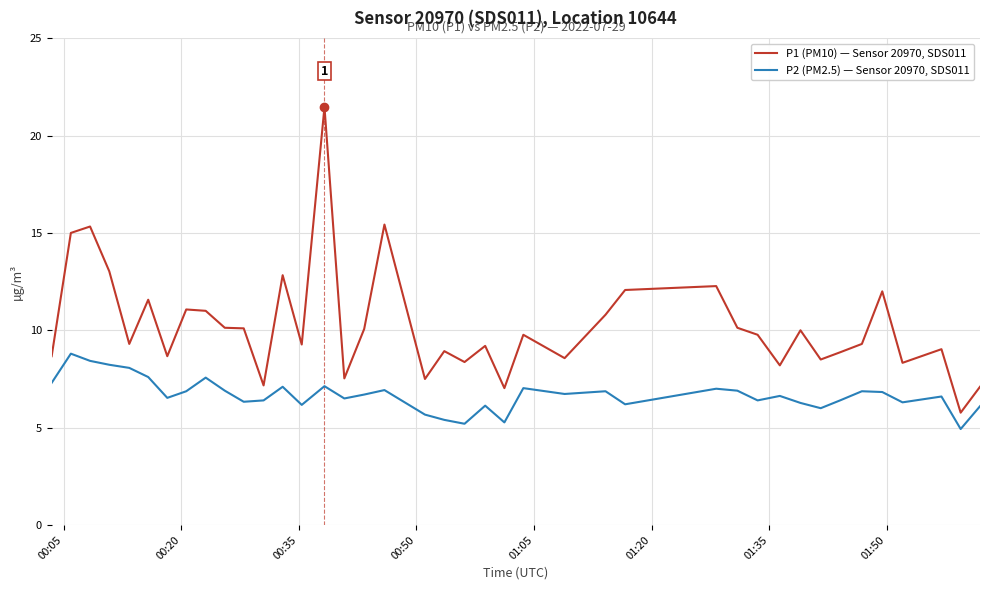

What is the difference between the maximum and minimum values in the P1 (PM10) — Sensor 20970, SDS011 series?

15.7